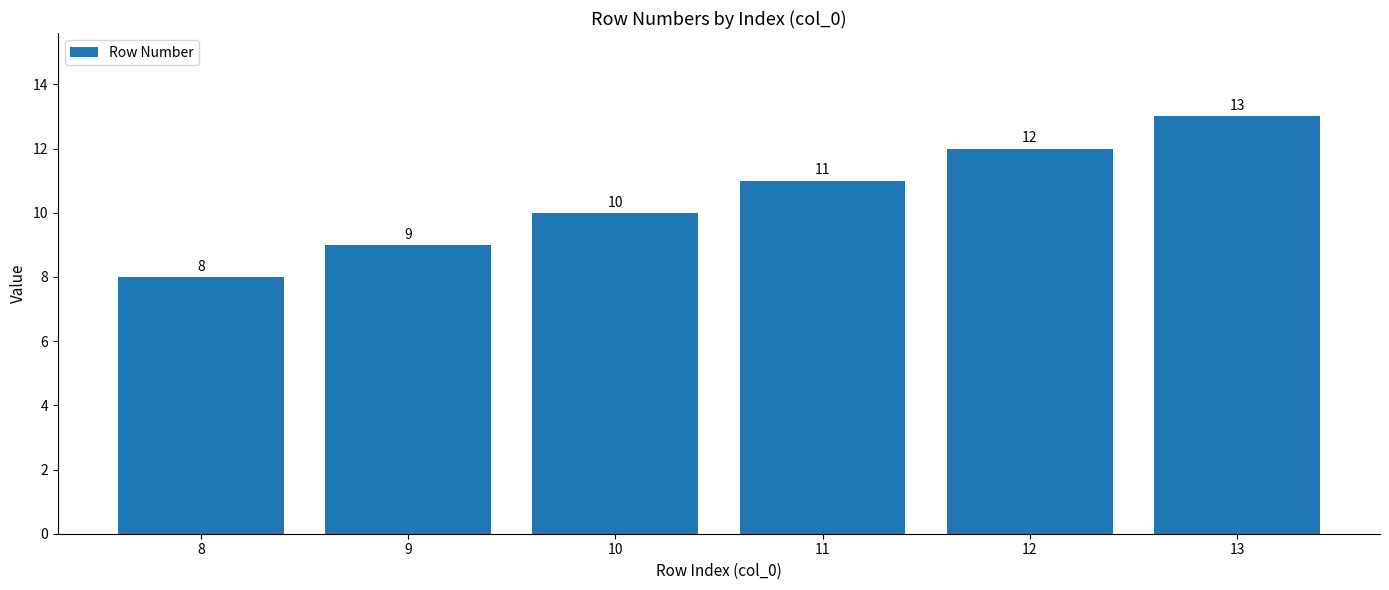

How many values are between 9 and 12?

4